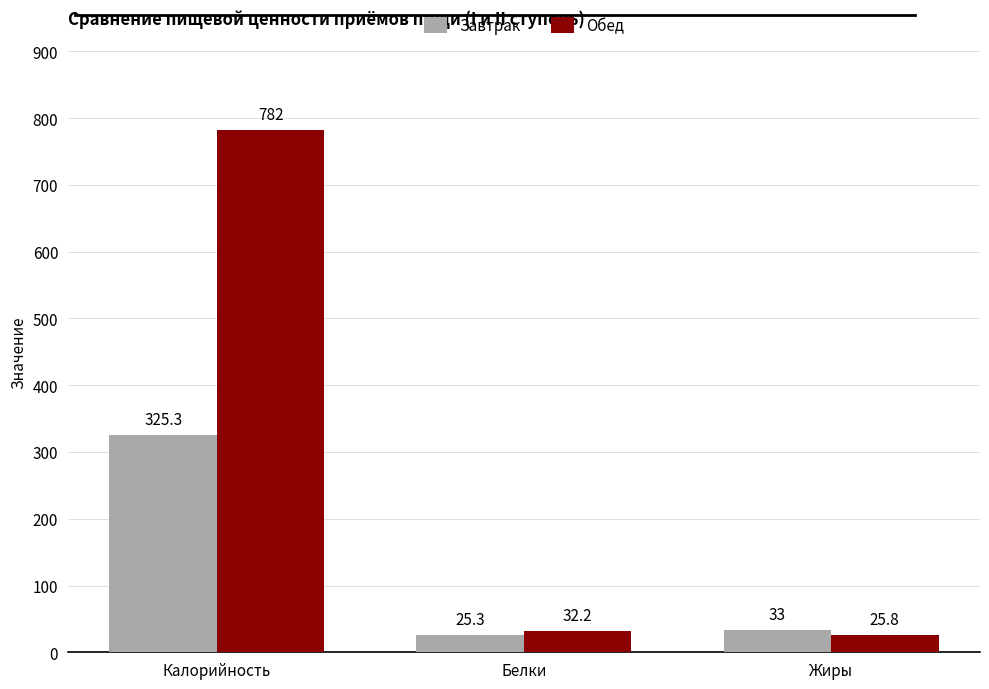

Reading left to right, what are all the values shown in this chart?

Завтрак: 325.3	25.3	33.0
Обед: 782.0	32.2	25.8